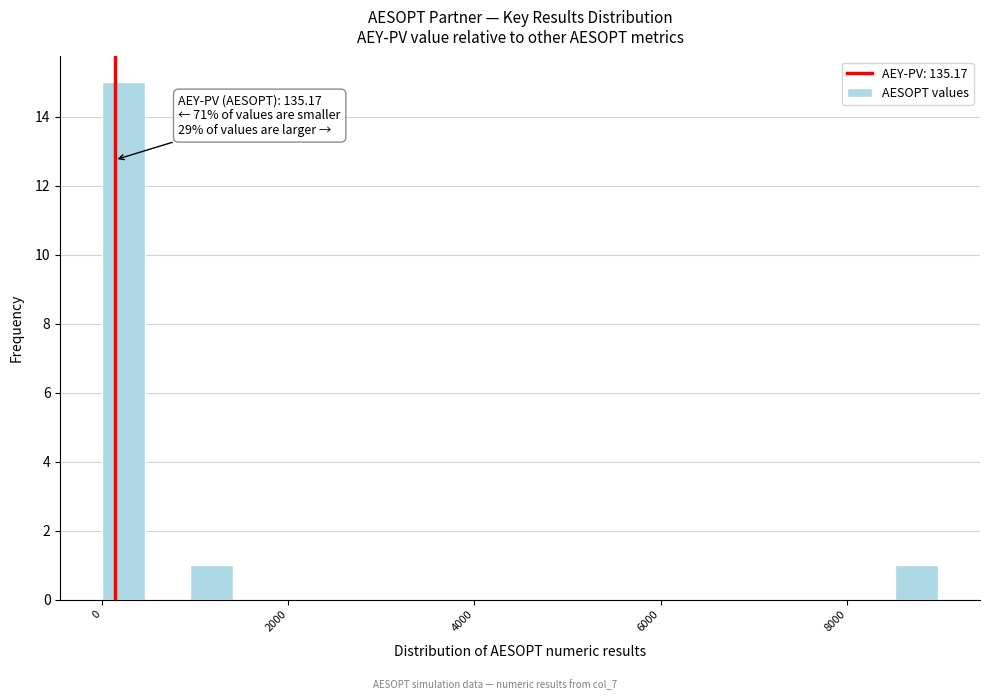

Read against the x-axis, roughly where is the centre of the tallest bar?

200